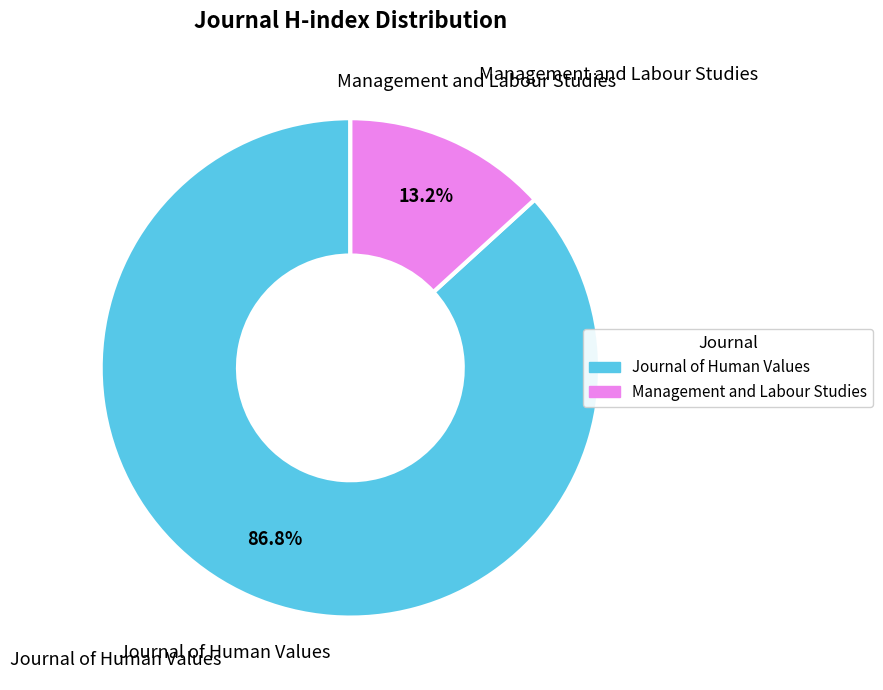

Is it true that Journal of Human Values is 95% of the pie?

False